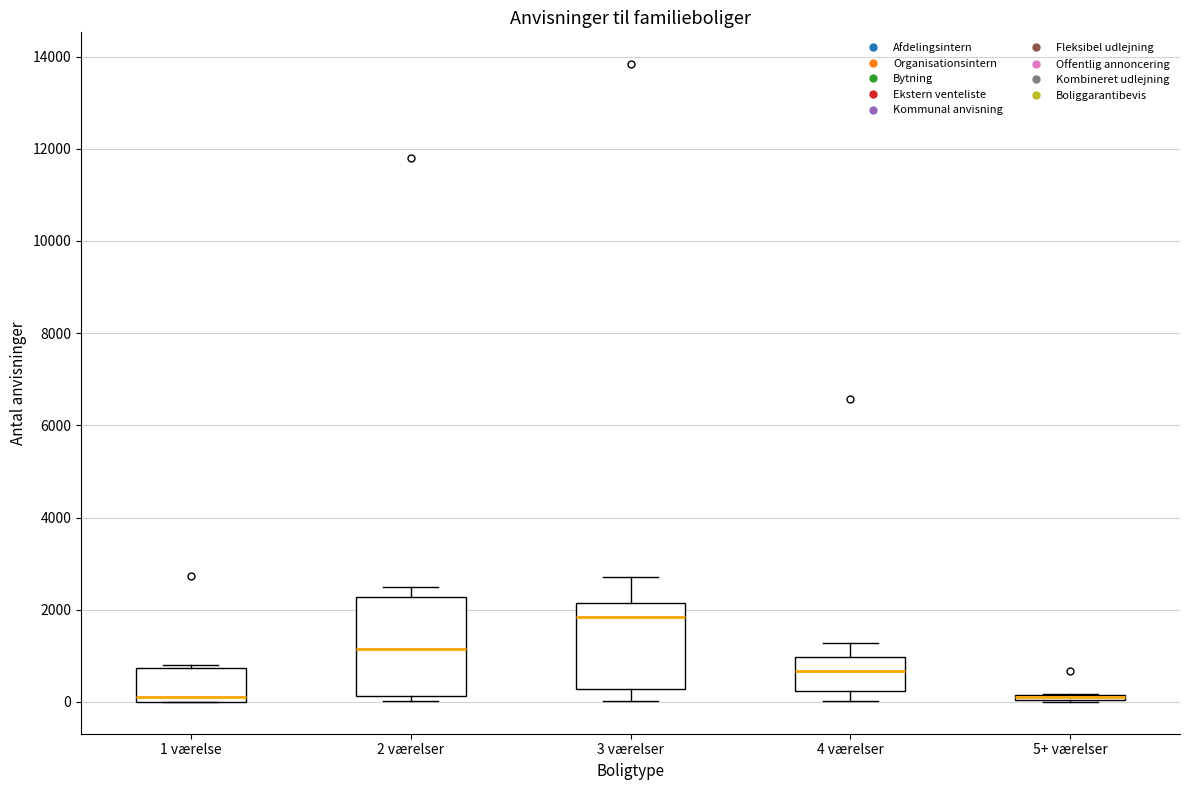

Where does the median line of the box for 3 værelser sit on the y-axis? The values are not printed on the chart, so give them approximately, as read against the axis.

1800